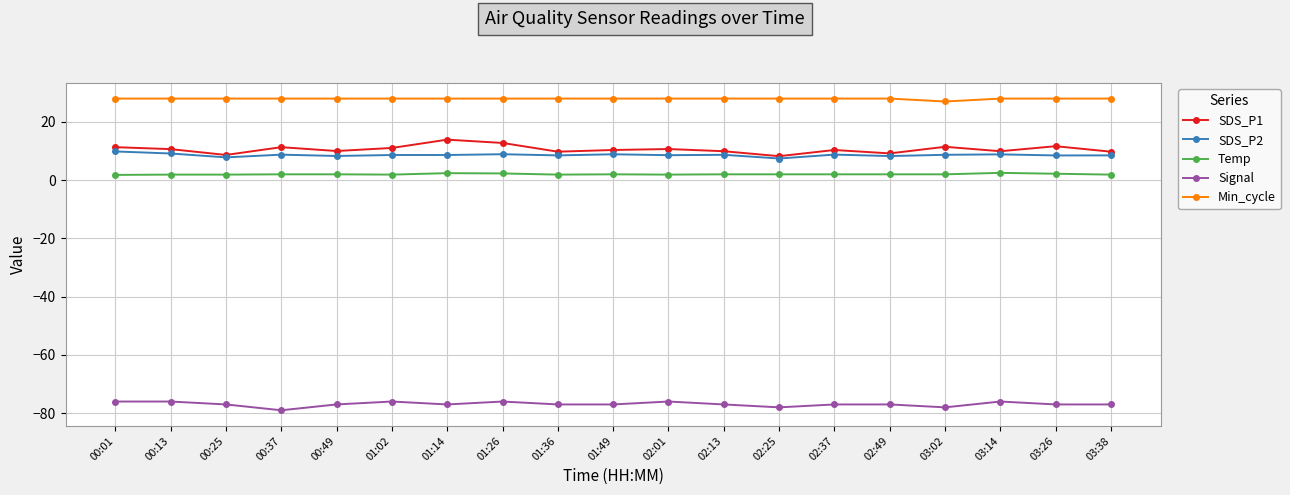

What is the minimum value shown in the chart?

-79.0